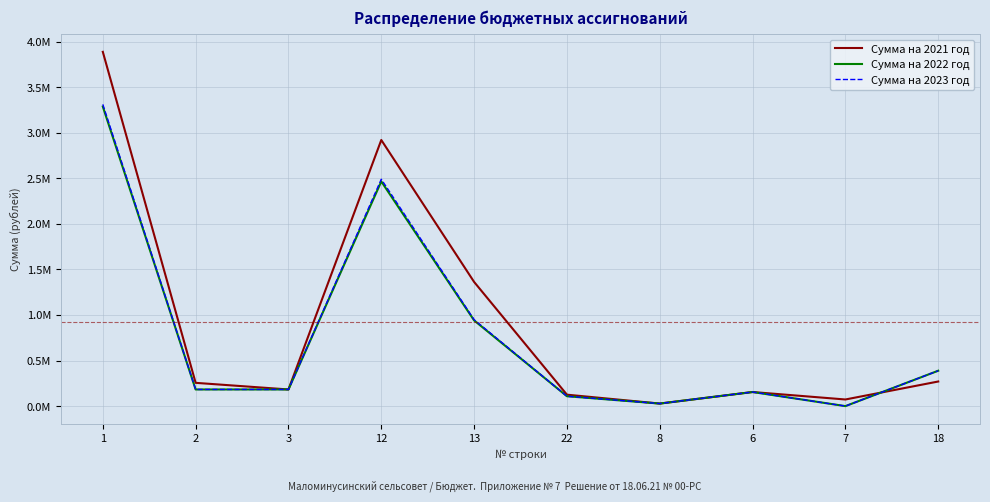

Which series has the largest total across all categories?

Сумма на 2021 год